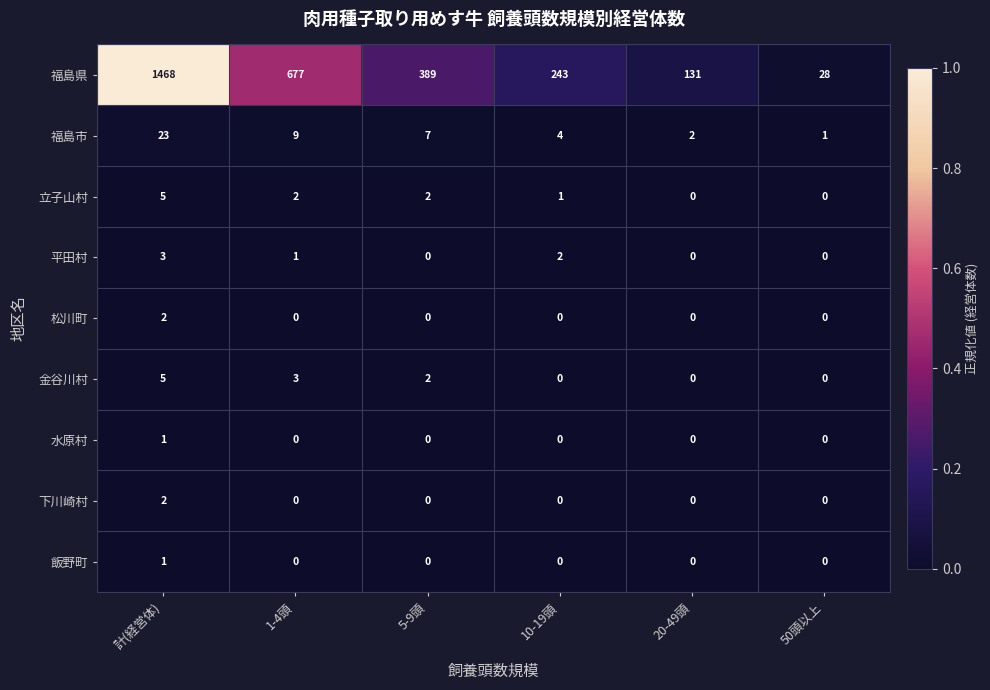

Where does the 福島県 series first go above 389?

計(経営体)